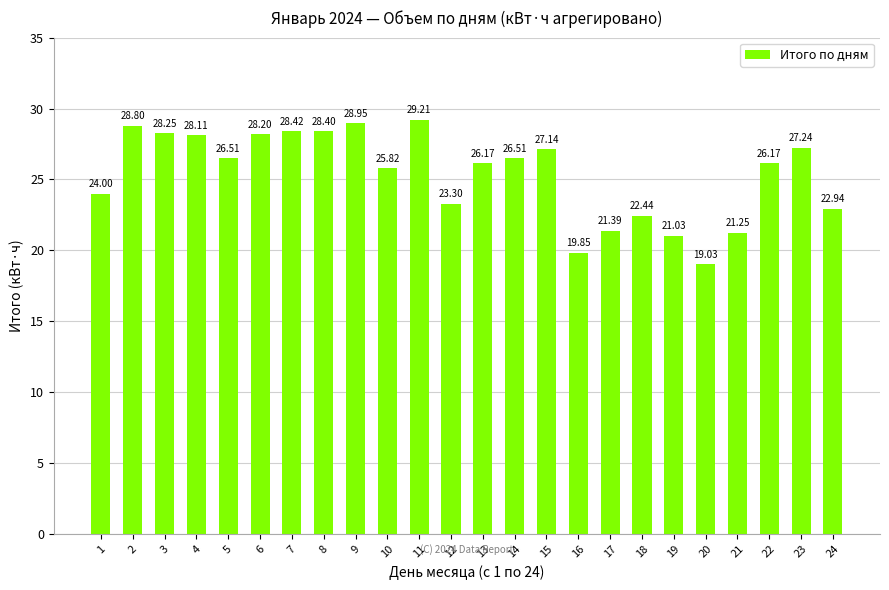

What is the approximate value at 13?

26.2